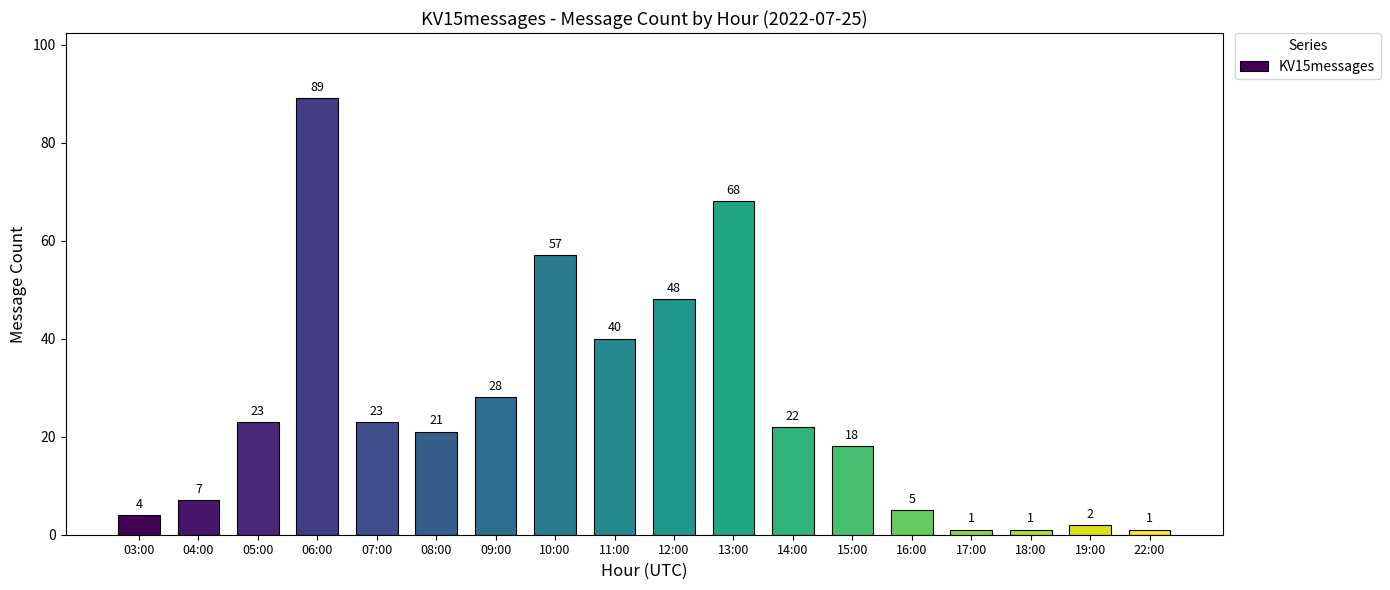

True or false: the data shows 23 at 07:00.

True